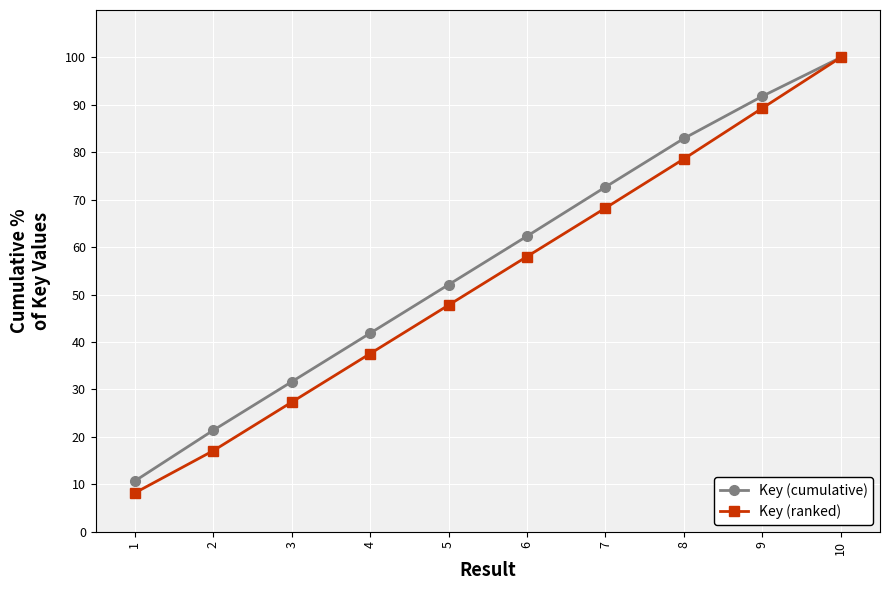

Is the value of Key (cumulative) at 4 greater than the value of Key (ranked) at 10?

No